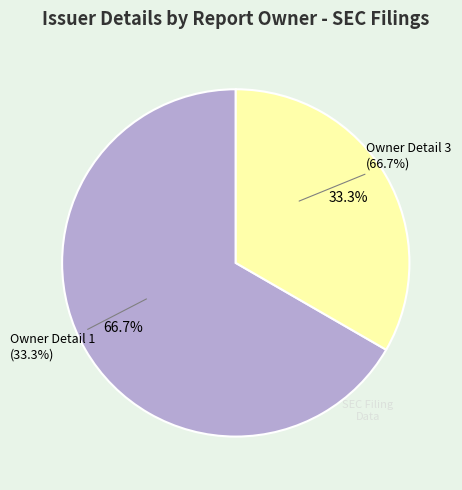

How many segments does this pie chart have?

2